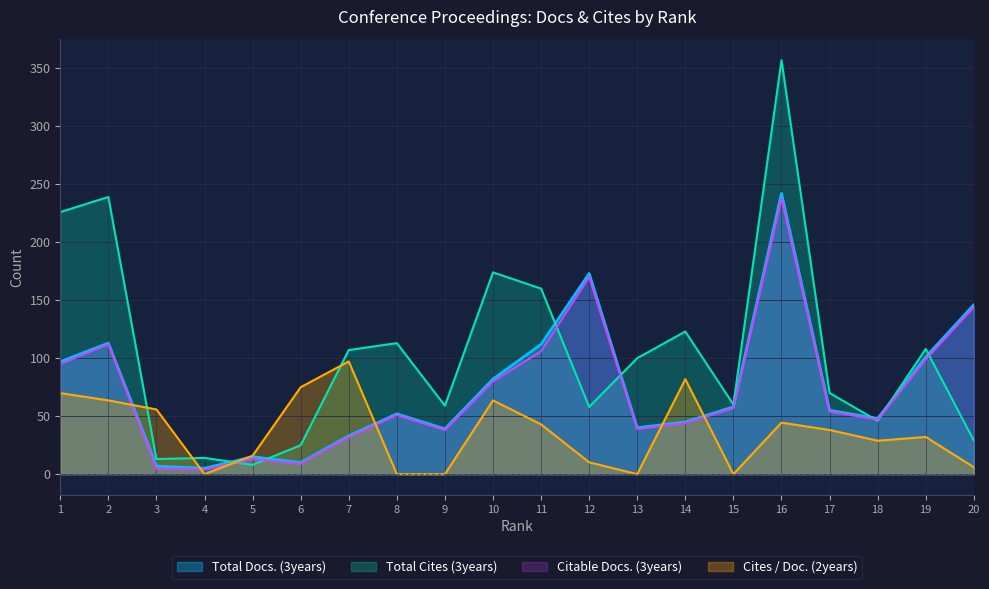

List the labels in order of Cites / Doc. (2years) value, smallest first.

4, 8, 9, 13, 15, 20, 12, 5, 18, 19, 17, 11, 16, 3, 2, 10, 1, 6, 14, 7